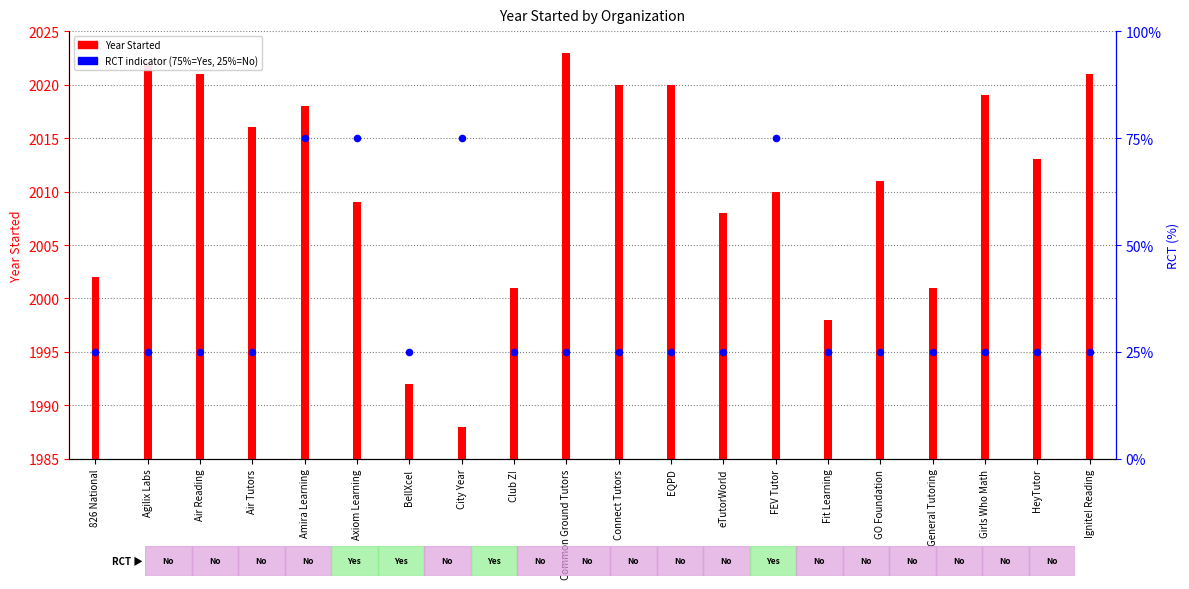

Which series has the largest total across all categories?

Year Started